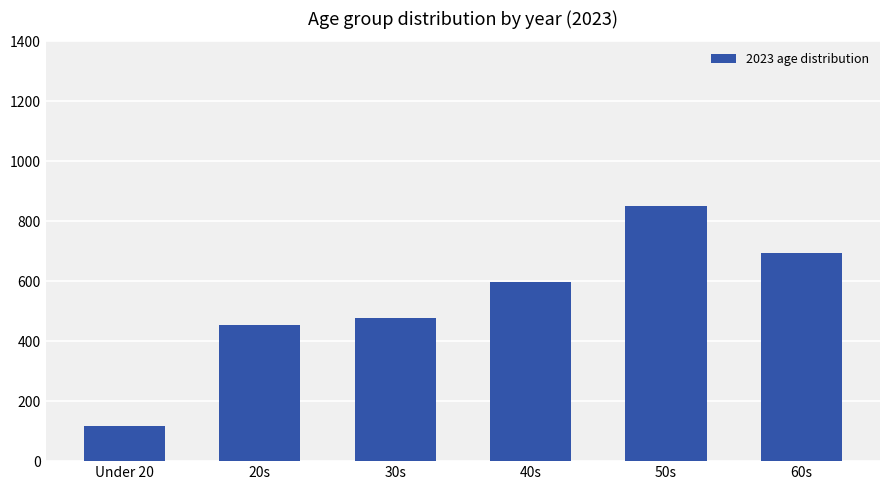

Reading left to right, list all the values displayed in this chart.

Under 20=118	20s=455	30s=477	40s=598	50s=850	60s=694